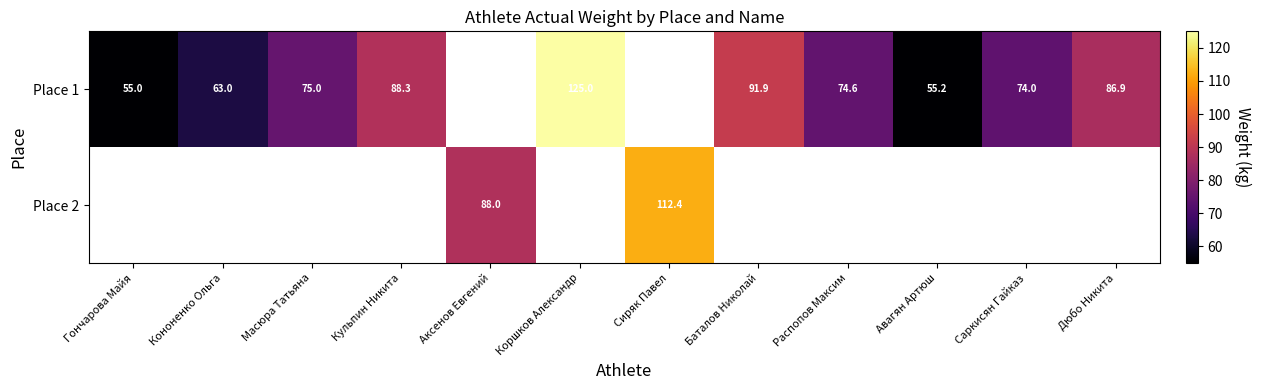

The Place 1 series shows 28.2 at Баталов Николай. True or false?

False